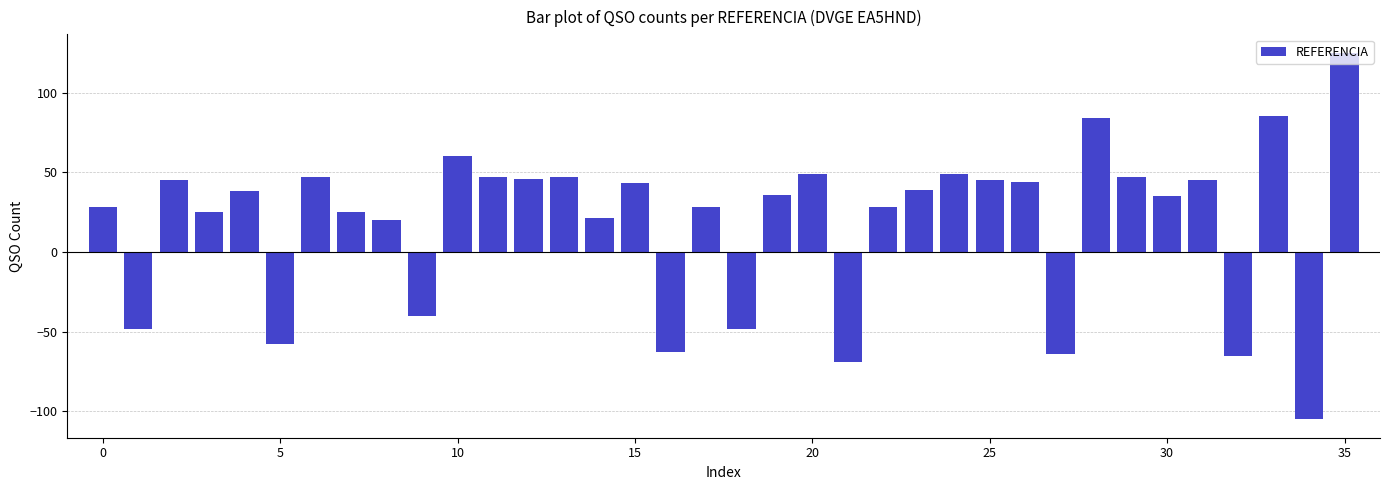

What is the sum of all values?

642